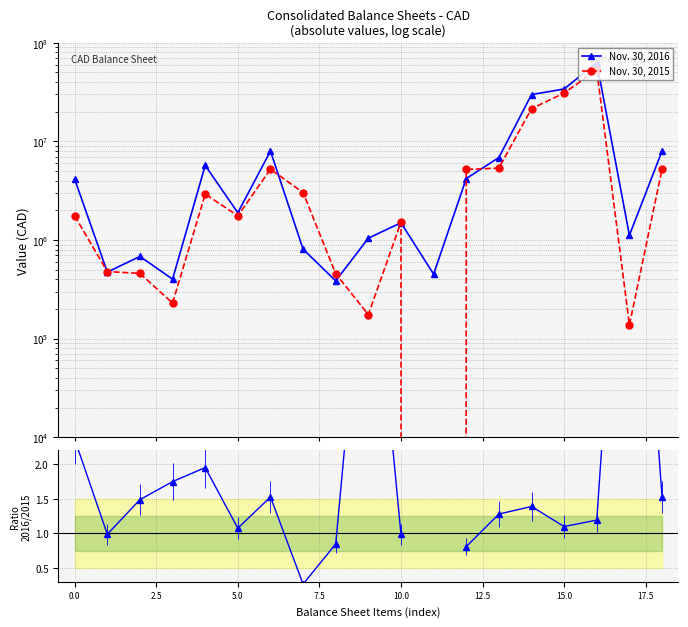

How many interior local valleys does the 2016/2015 series have?

4